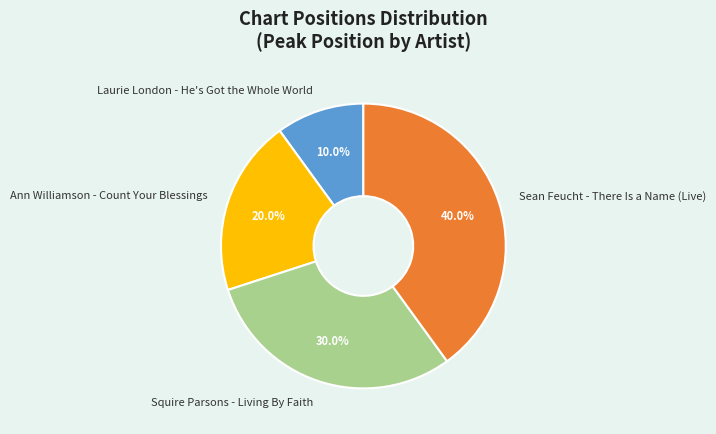

What percentage is the Laurie London - He's Got the Whole World slice, to the nearest percent?

10%